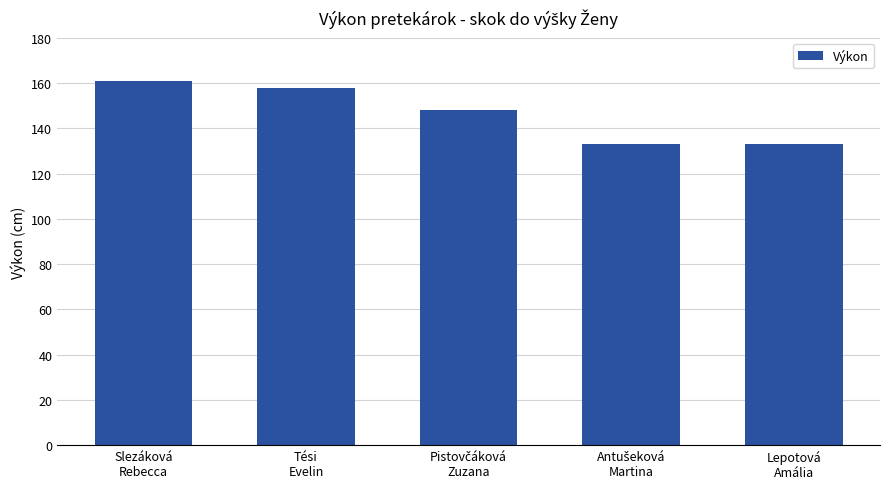

The chart shows a value of 161 at Slezáková
Rebecca. True or false?

True